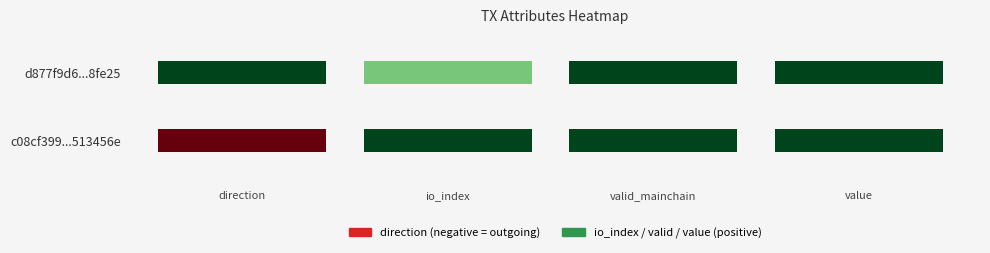

What is the sum of all d877f9d6601737ea93cc9715912fbe627e8fe25 values?

20.0